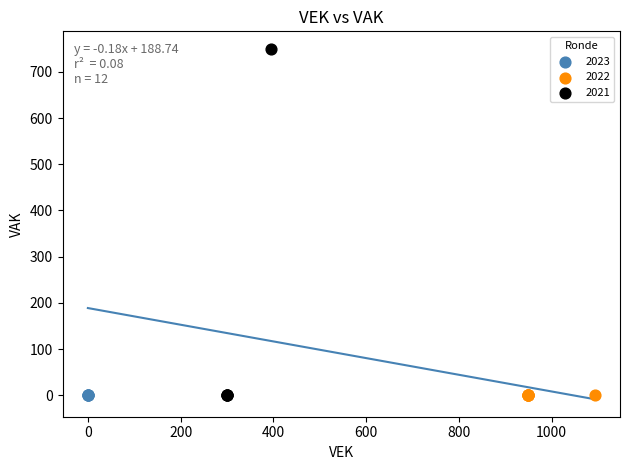

Which series contains the highest Y value?

2021